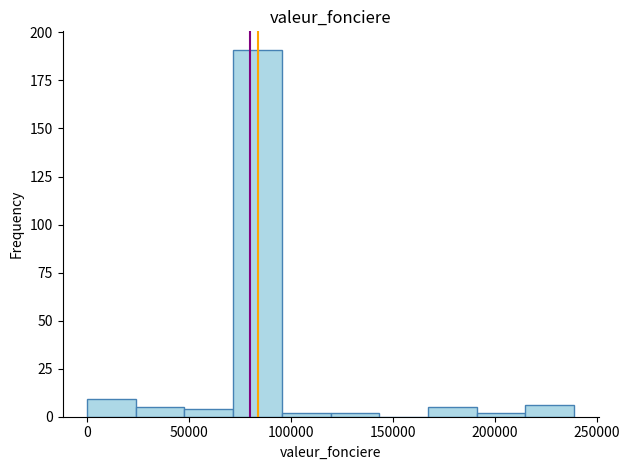

Reading left to right, transcribe this chart: for each bar, give the range it covers on the x-axis and its height. Neither the bar edges nor the heights are printed on the chart, so give them approximately, as read against the axes.

0 to 25000: 10
25000 to 50000: 5
50000 to 70000: under 5
70000 to 95000: 190
95000 to 120000: under 5
120000 to 145000: under 5
145000 to 165000: 0
165000 to 190000: 5
190000 to 215000: under 5
215000 to 240000: 5